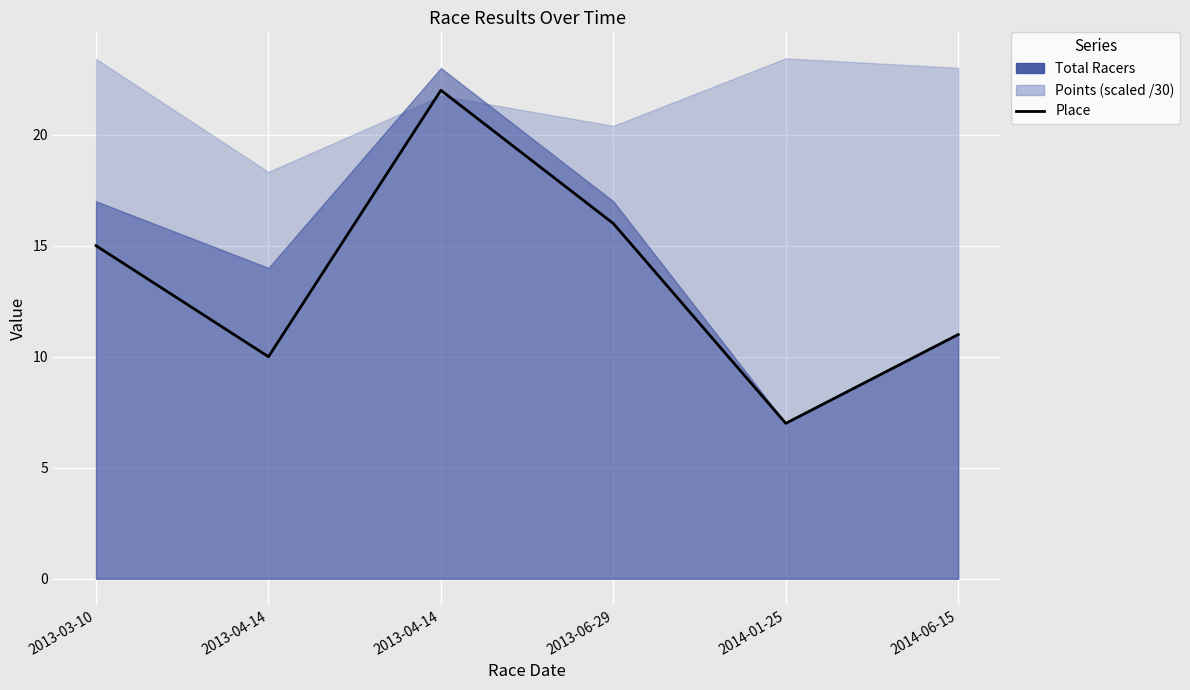

What value does the data have at 2013-03-10, to the nearest 10?

20